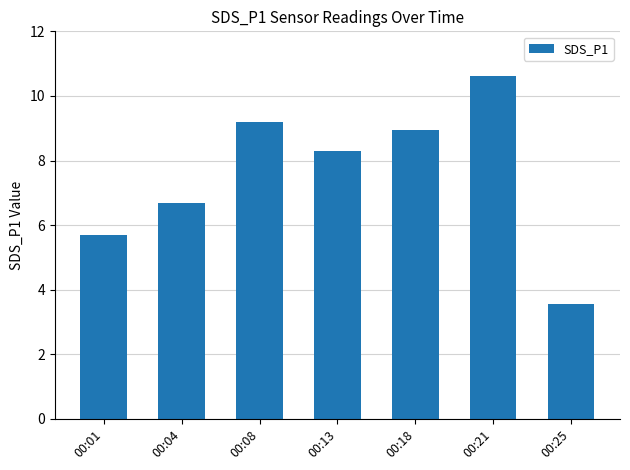

Is it true that the value at 00:25 is 4.8?

False